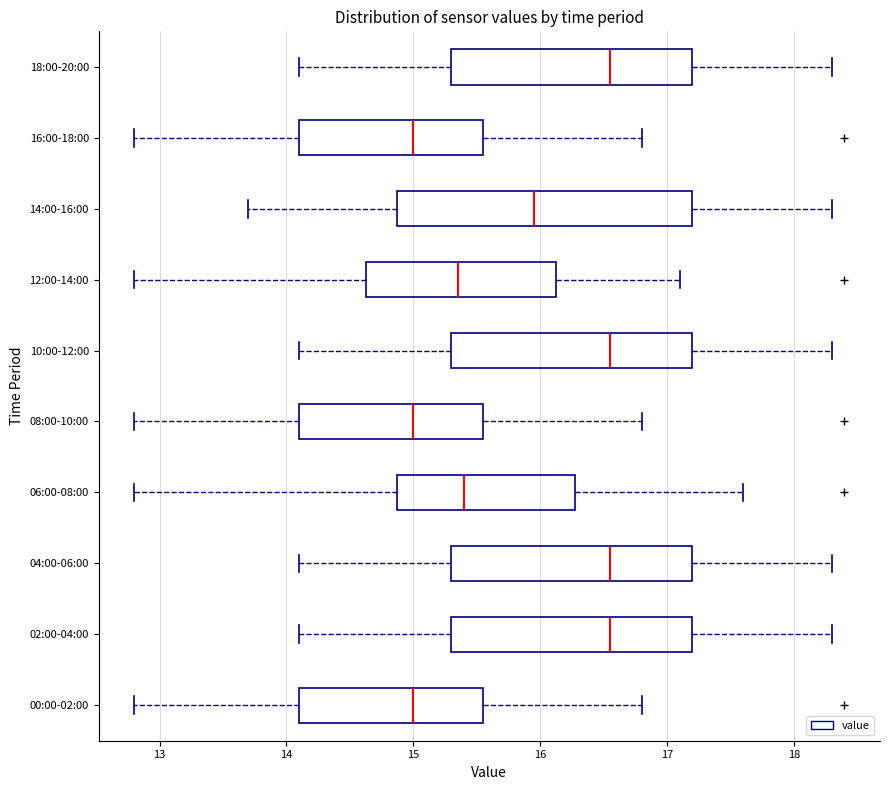

Which box is the widest, from its left edge to its right edge?

14:00-16:00